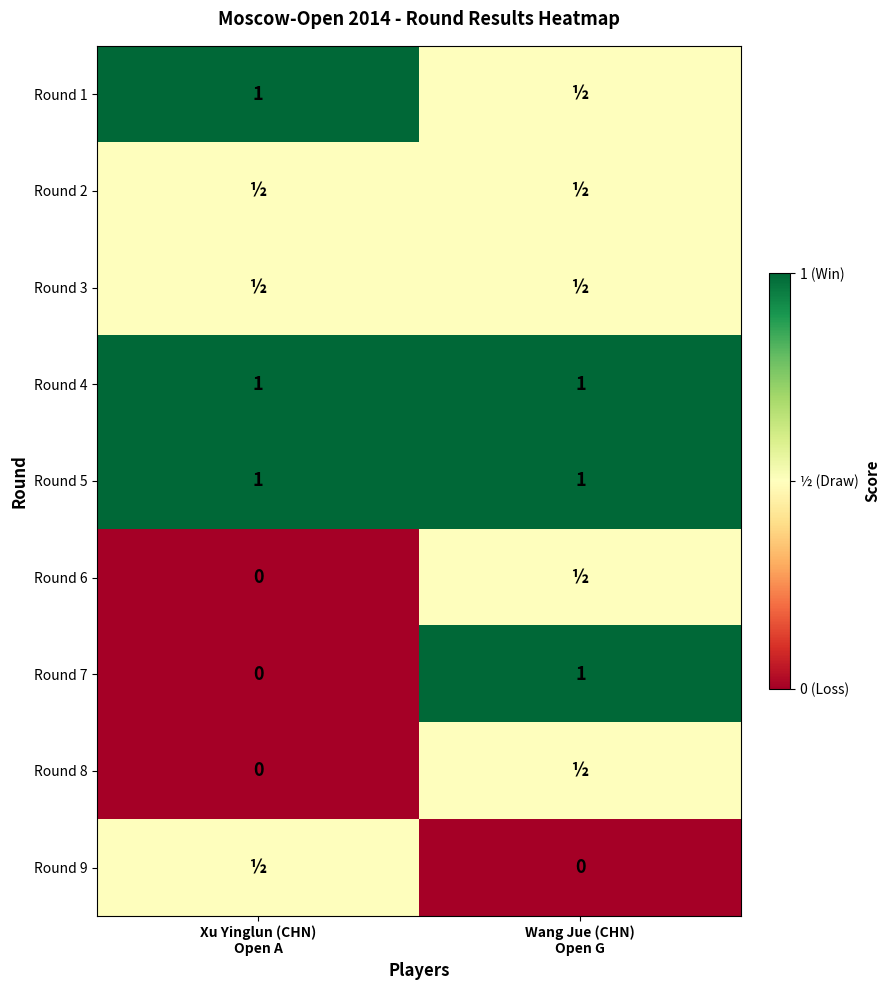

What is the minimum value for Round 5?

1.0